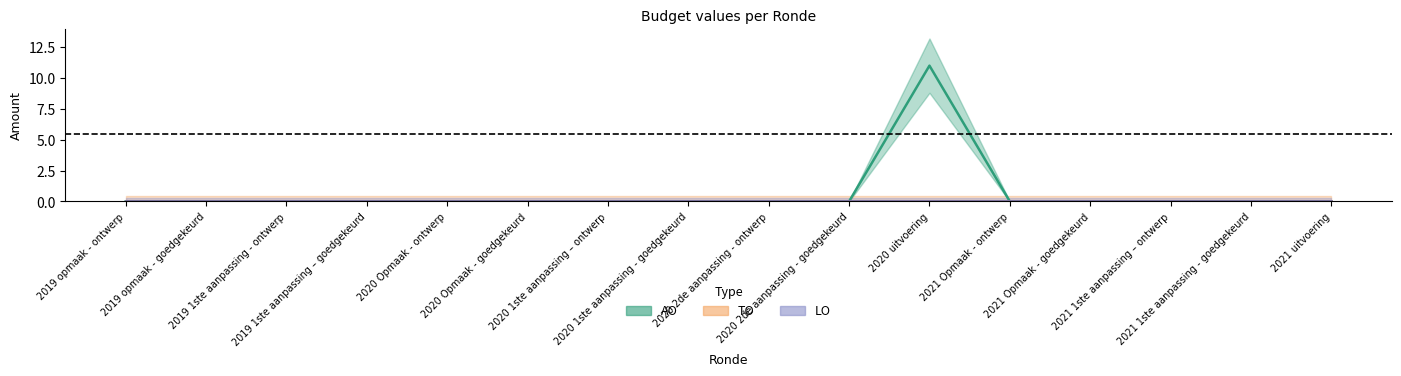

True or false: AO (line) has a value of 0 at 2021 uitvoering.

True